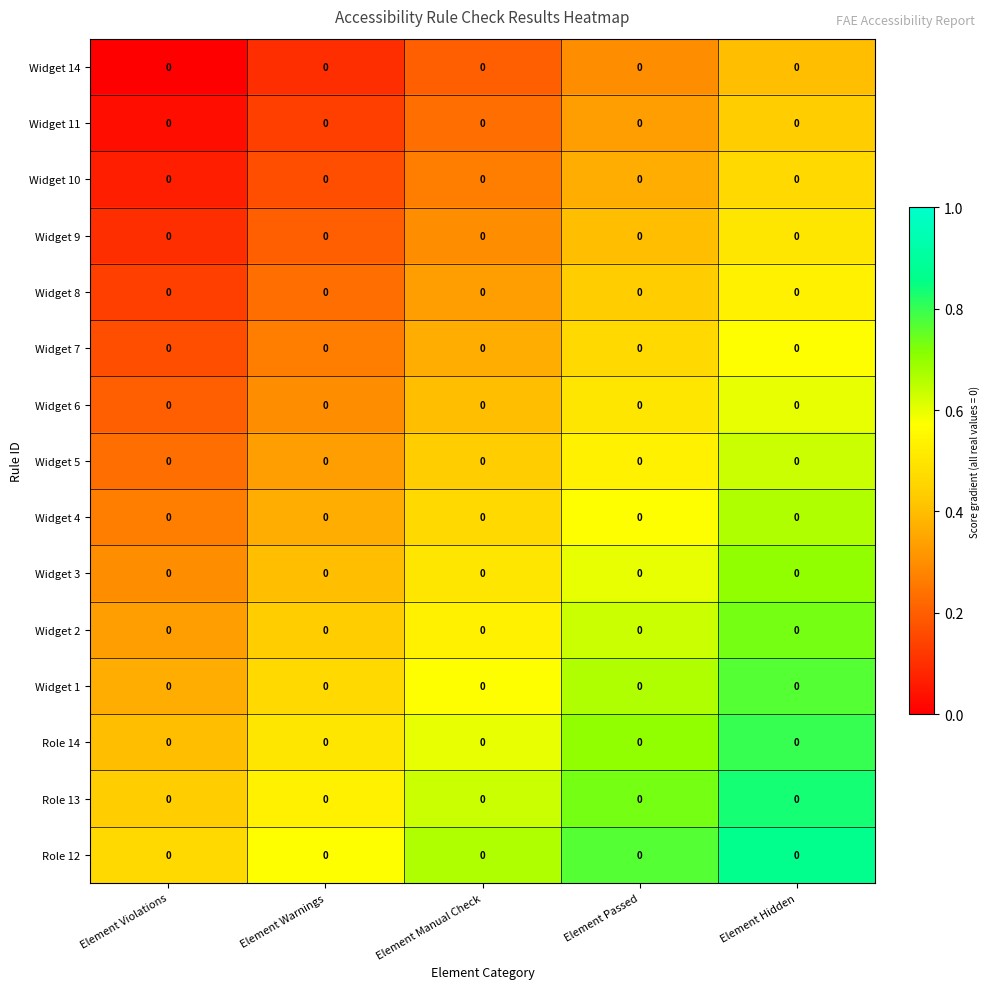

The value of Widget 3 at Element Violations is 0.2. True or false?

False